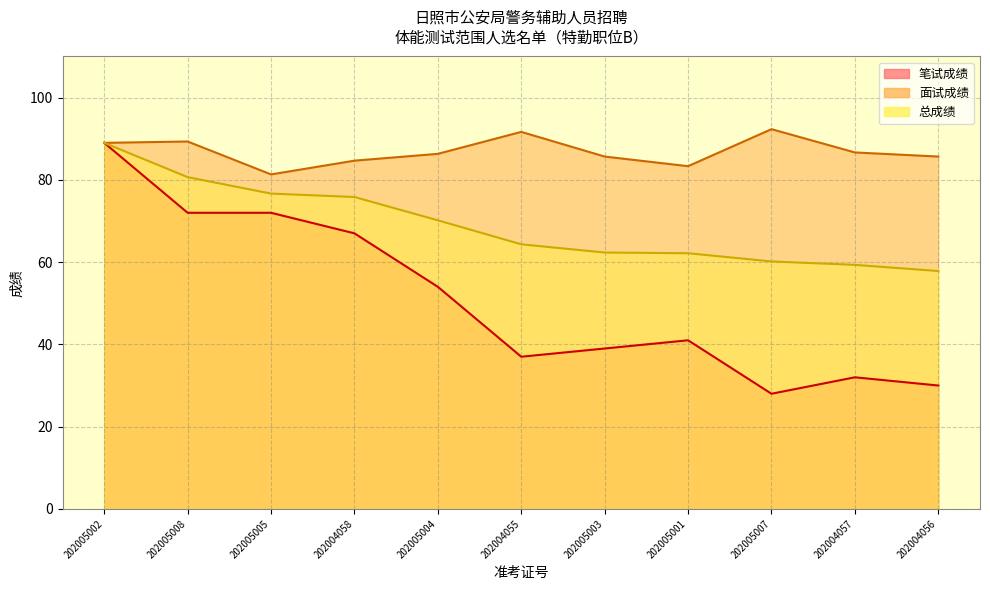

What position from the left is 202005002?

1